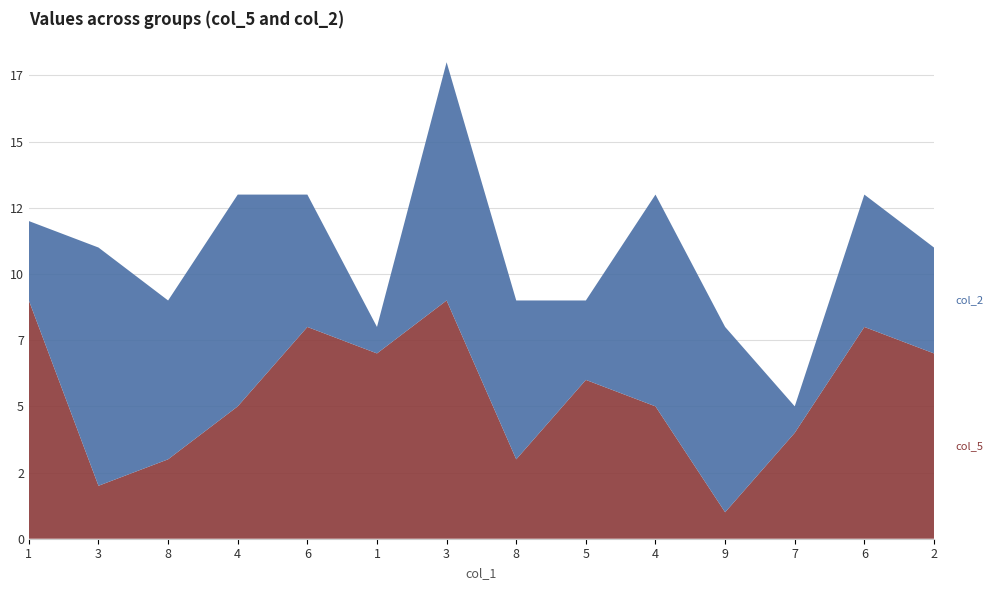

Reading left to right, what are all the values shown in this chart?

col_5: 9	2	3	5	8	7	9	3	6	5	1	4	8	7
col_2: 3	9	6	8	5	1	9	6	3	8	7	1	5	4